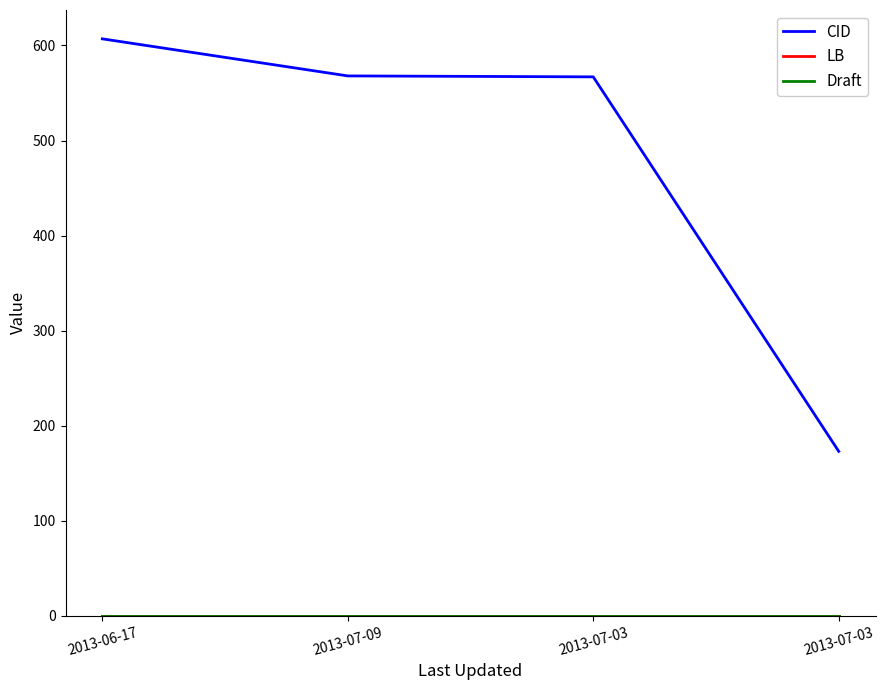

How many values in the CID series are below 568?

2